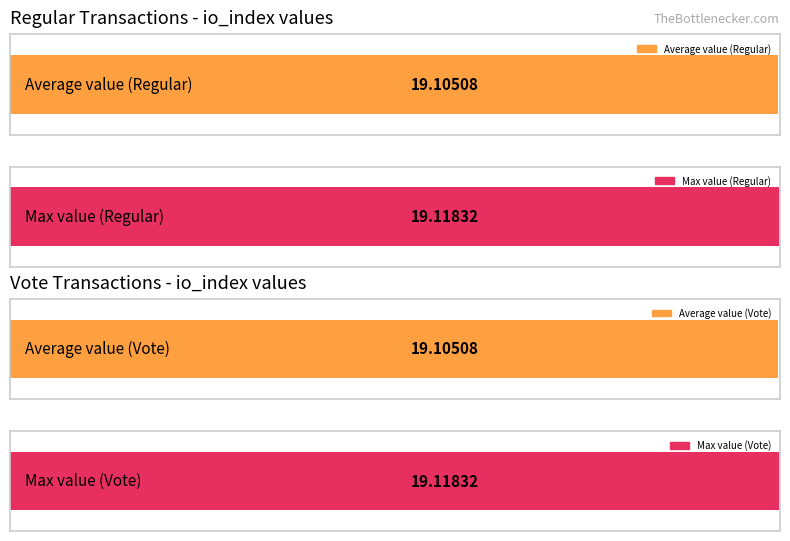

What is the average value of the Vote series?

19.1